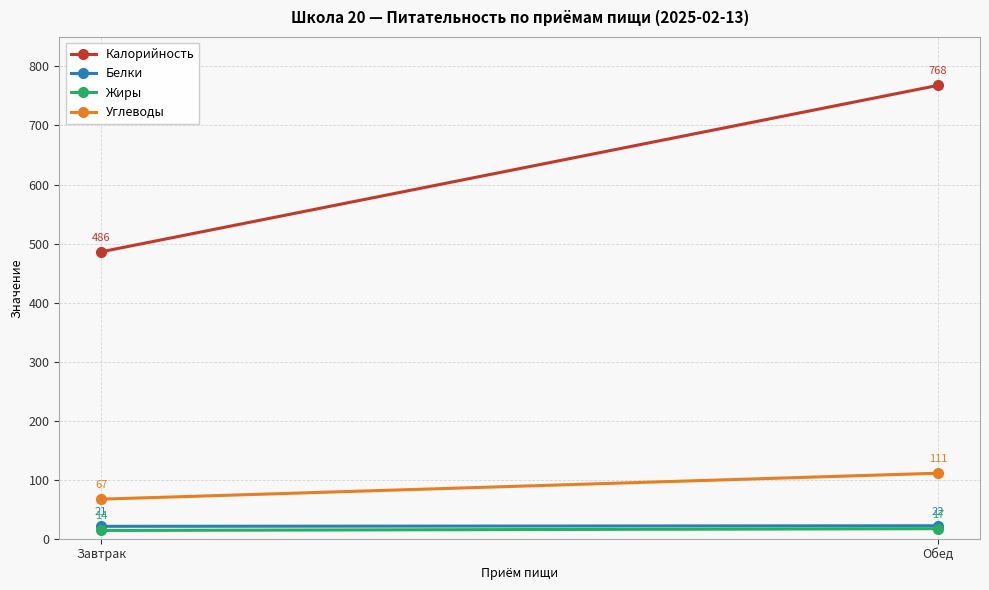

Which has a higher value, Обед or Завтрак?

Обед